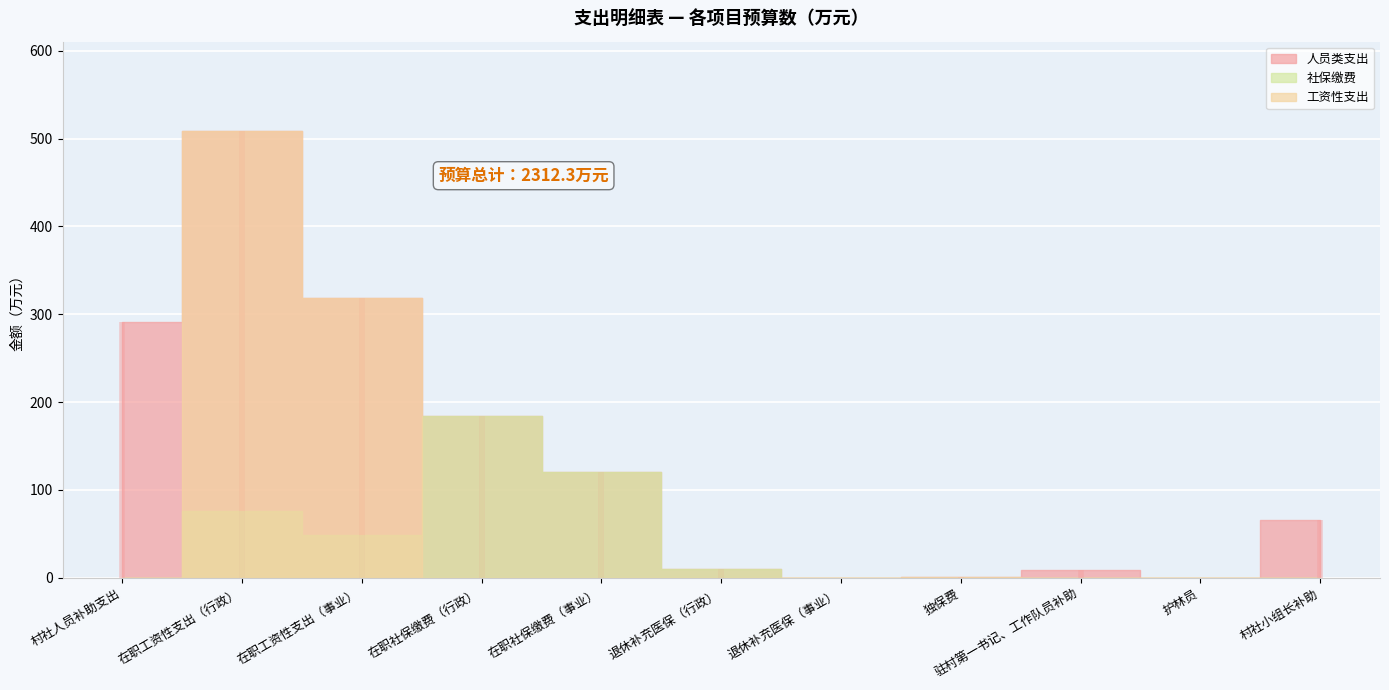

Reading left to right, transcribe all the data shown in this chart.

人员类支出: 291.4	508.7	318.0	184.6	120.7	9.9	0.1	0.4	8.4	0.1	66.1
社保缴费: 0.0	75.6	49.2	184.6	120.7	9.9	0.1	0.0	0.0	0.0	0.0
工资性支出: 0.0	508.7	318.0	0.0	0.0	0.0	0.0	0.4	0.0	0.0	0.0